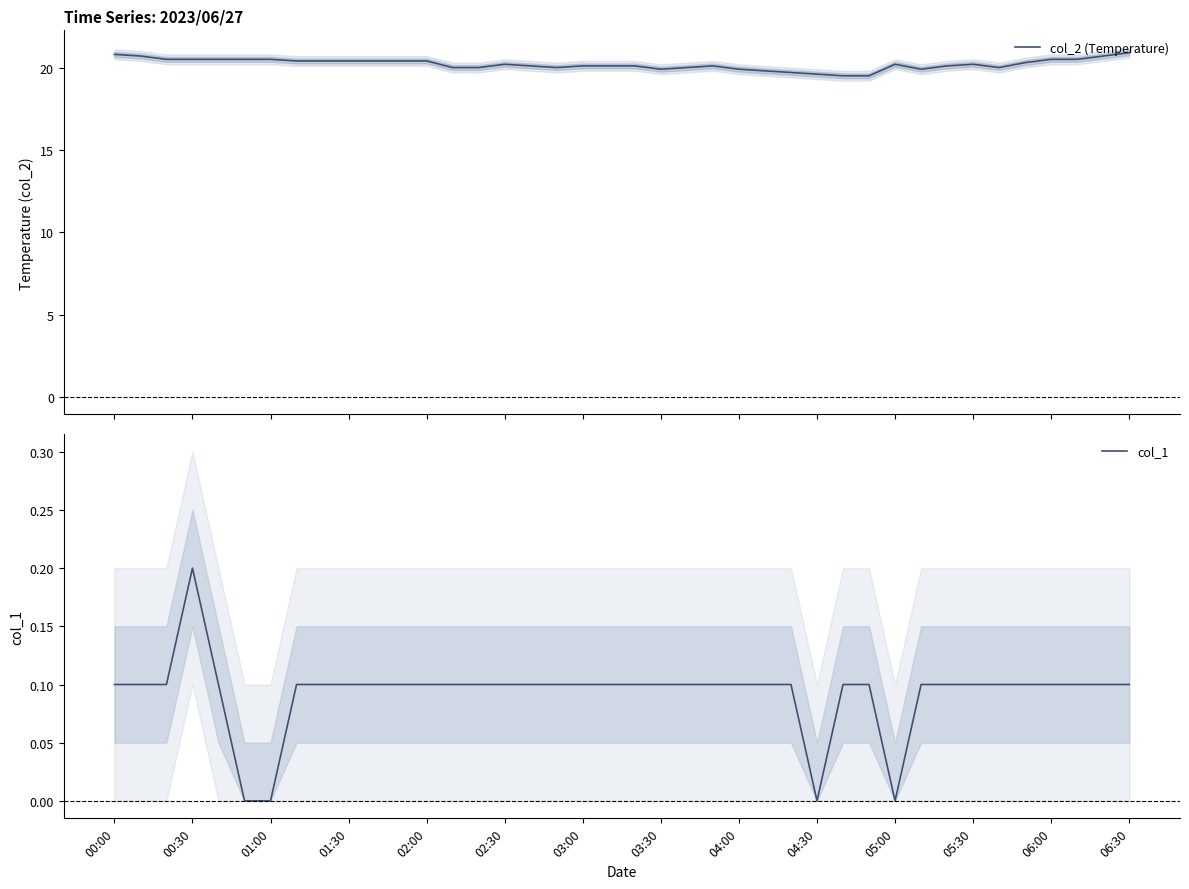

What is the minimum value for col_2 (Temperature)?

19.5